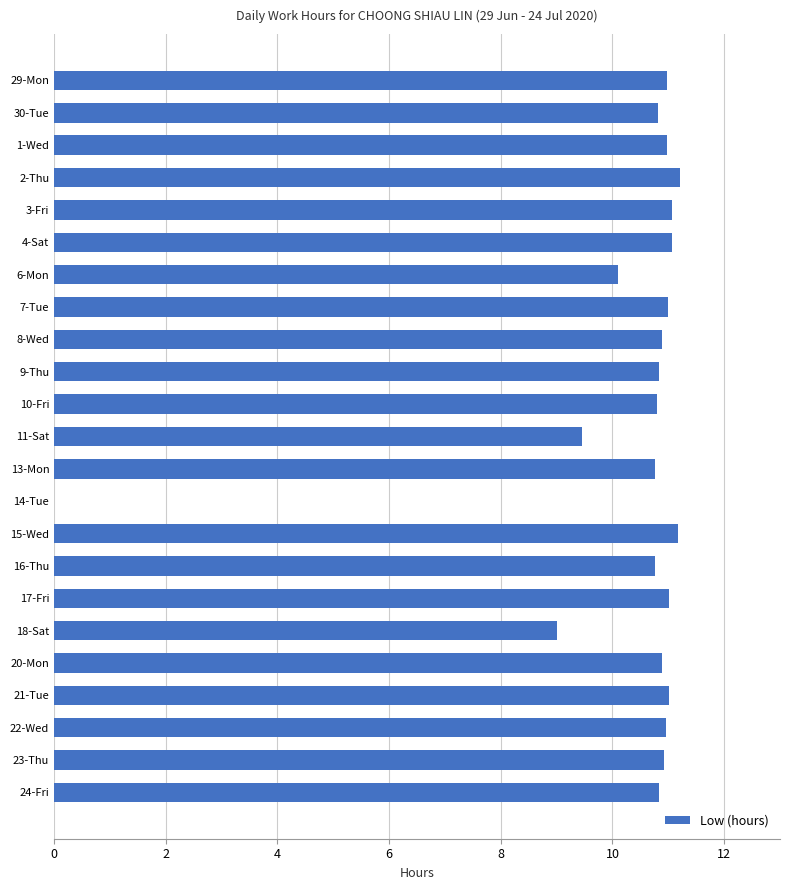

Between 2-Thu and 8-Wed, which is larger?

2-Thu